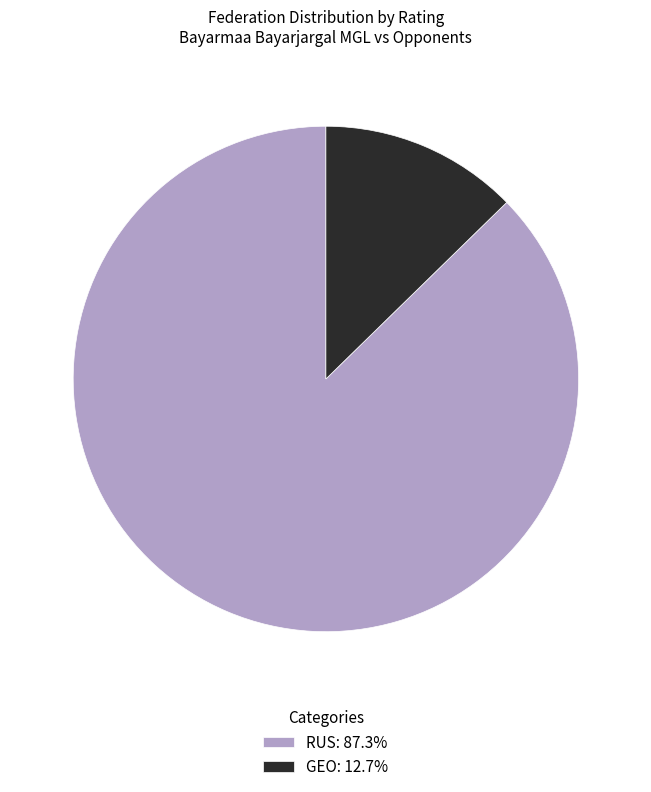

Does RUS: 87.3% represent more than half of the total?

Yes